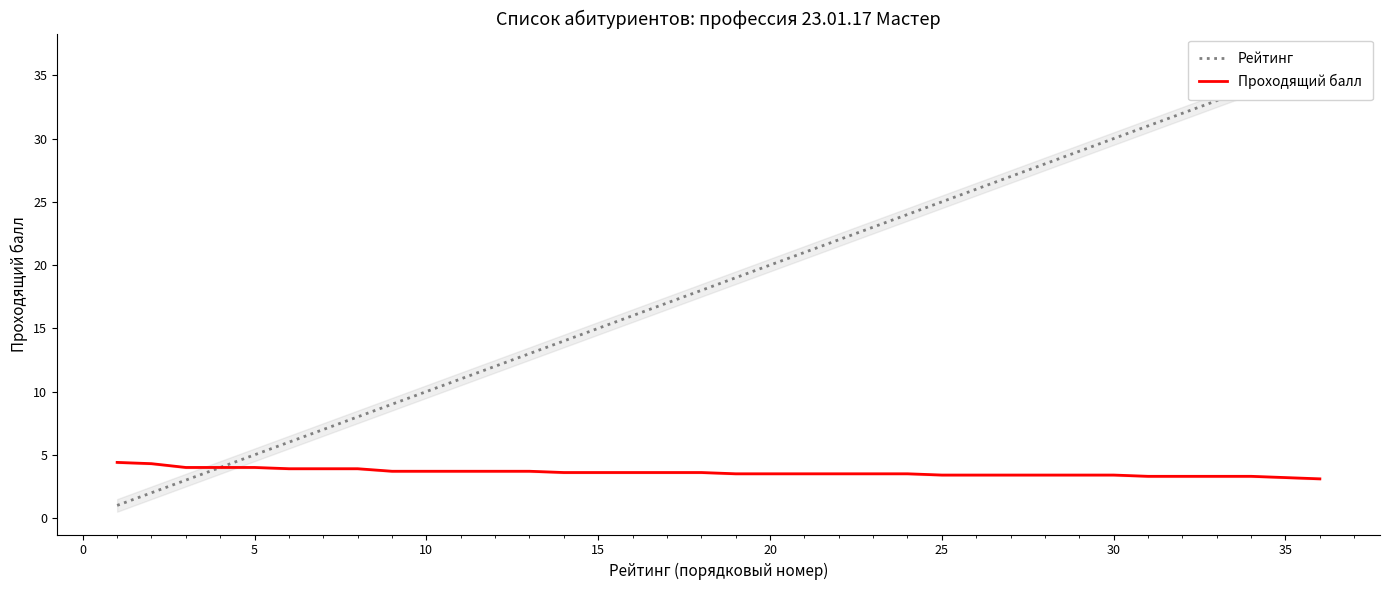

The Проходящий балл series shows 3.7 at 10. True or false?

True